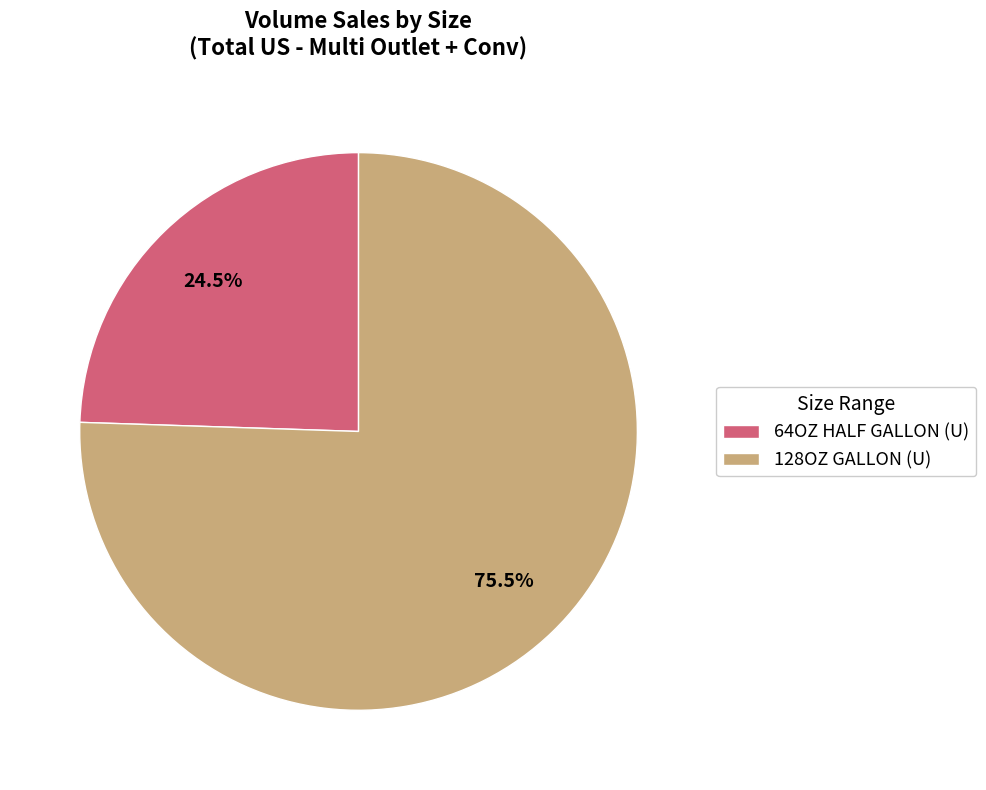

How many segments does this pie chart have?

2